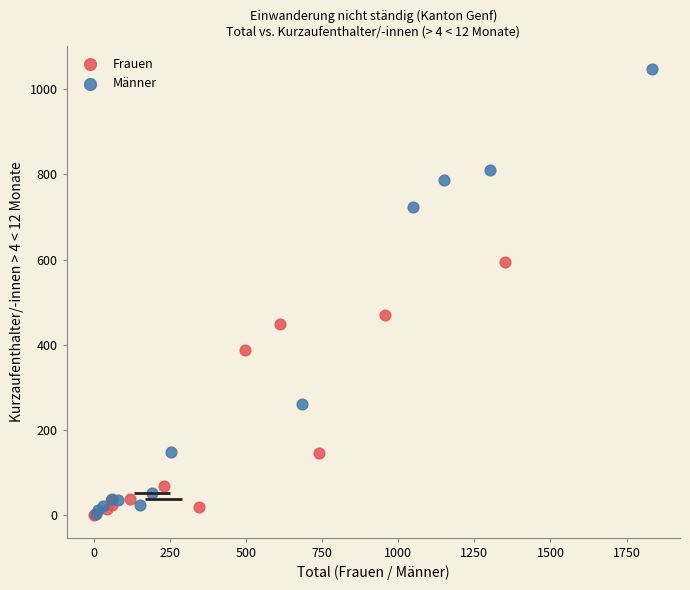

Which series contains the highest Y value?

Männer